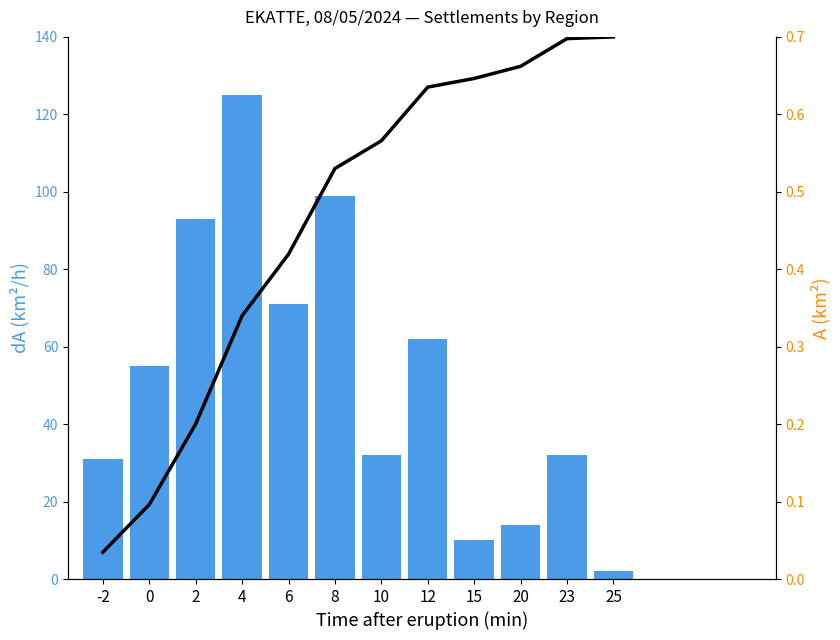

Which series has the largest total across all categories?

Settlements per Region